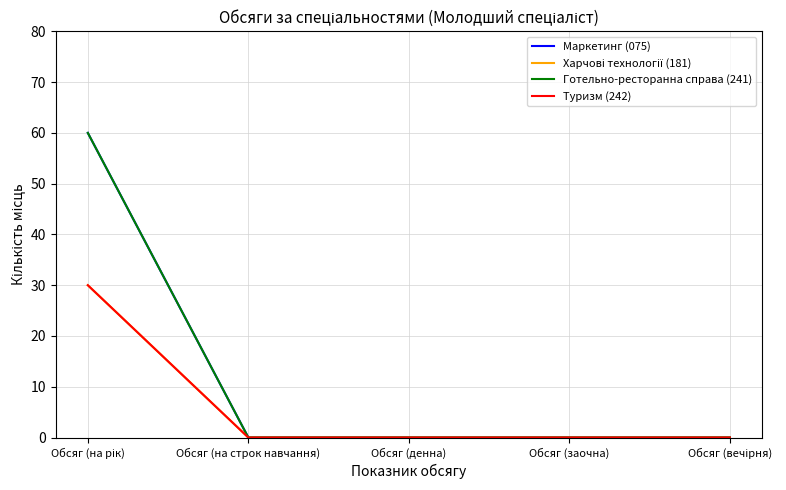

What is the value of the Туризм (242) point at the 1st from the left?

30